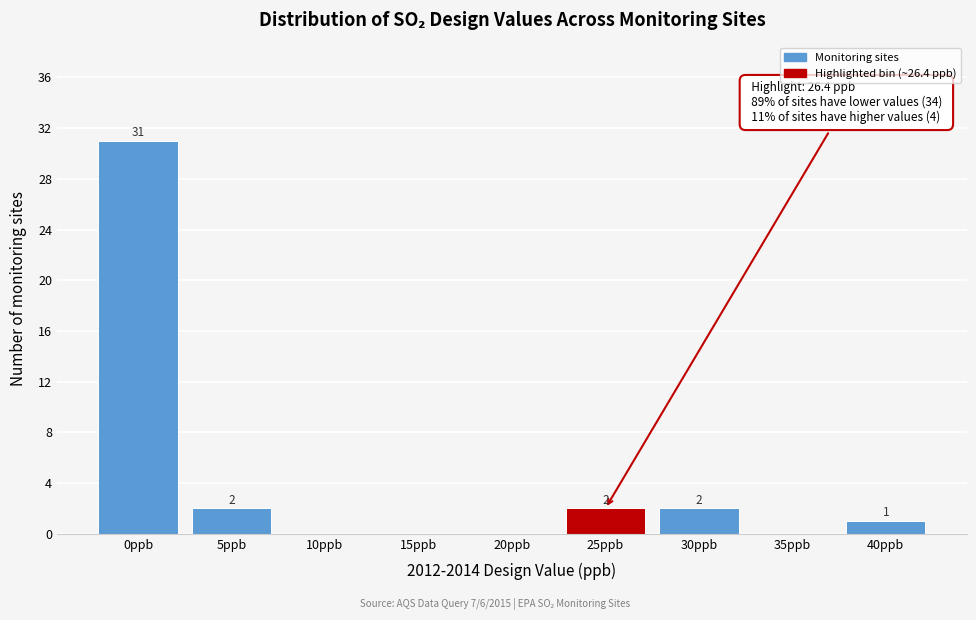

Reading right to left, extract all data points from this chart.

40ppb=1	35ppb=0	30ppb=2	25ppb=2	20ppb=0	15ppb=0	10ppb=0	5ppb=2	0ppb=31